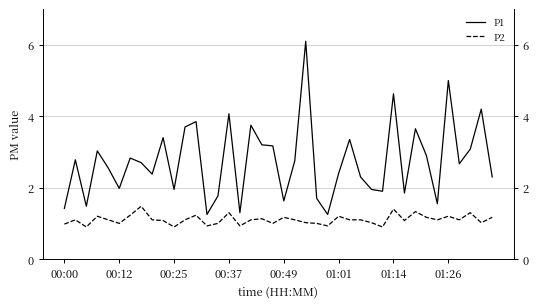

What is the average value of the P1 series?

2.7